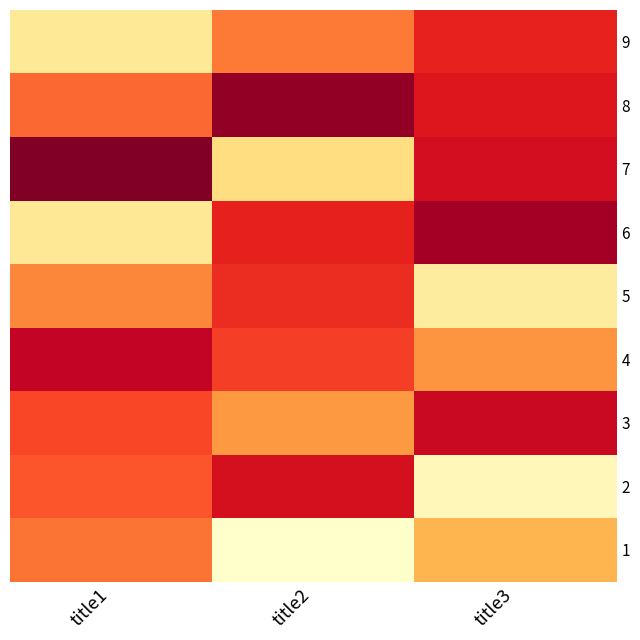

What is the difference between the highest and lowest values at title1?

9028.5